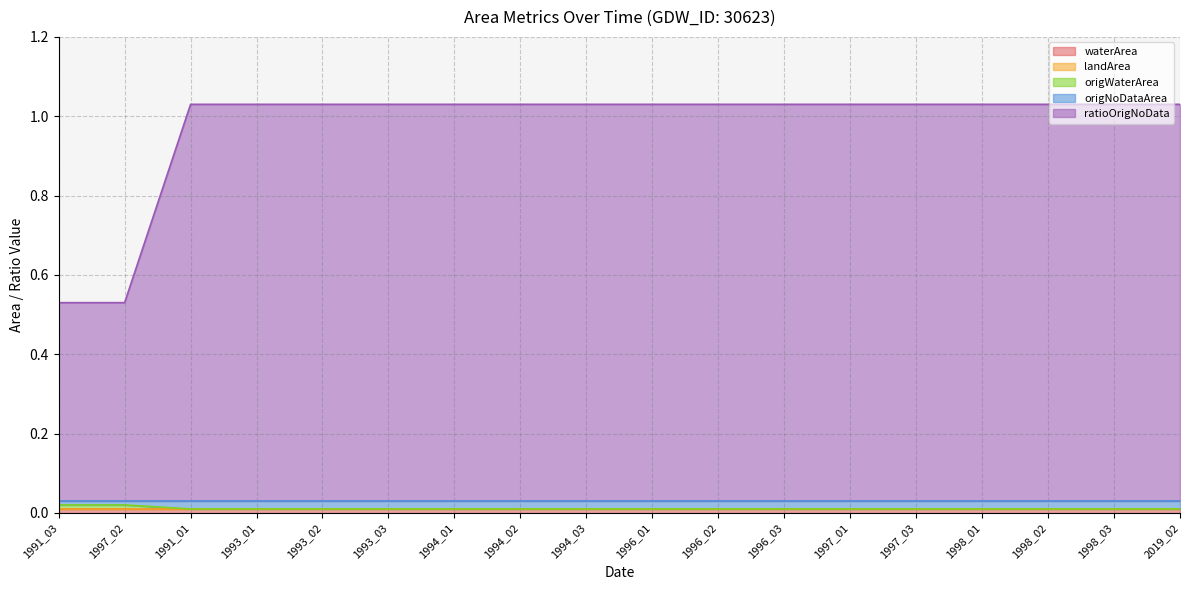

What is the label of the 17th point from the right?

1997_02